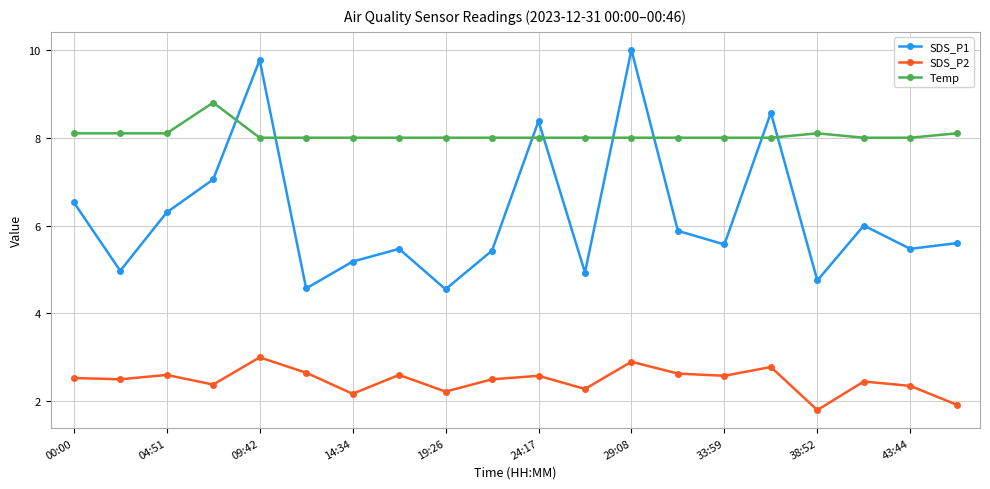

Which series ends up on top after the final intersection of Temp and SDS_P1?

Temp